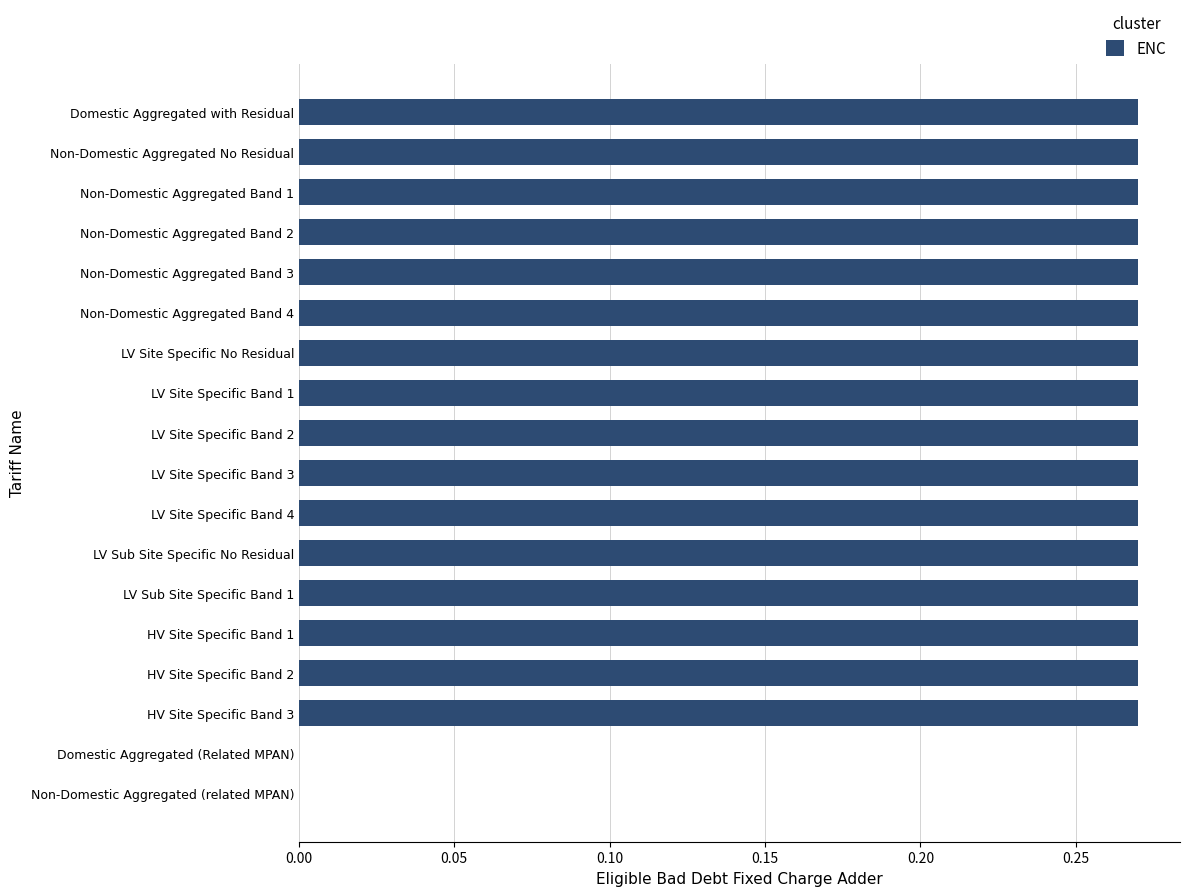

What is the sum of the values at Domestic Aggregated with Residual and HV Site Specific Band 3?

0.5